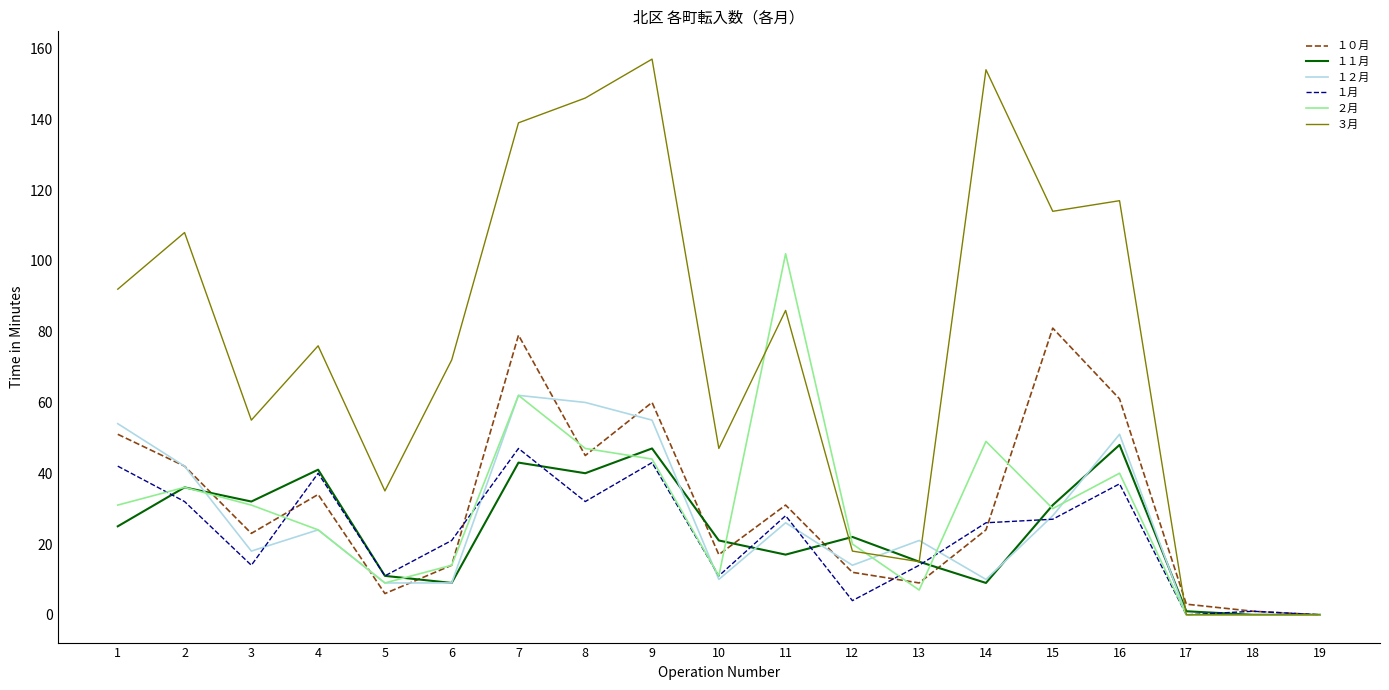

What is the sum of all ２月 values?

557